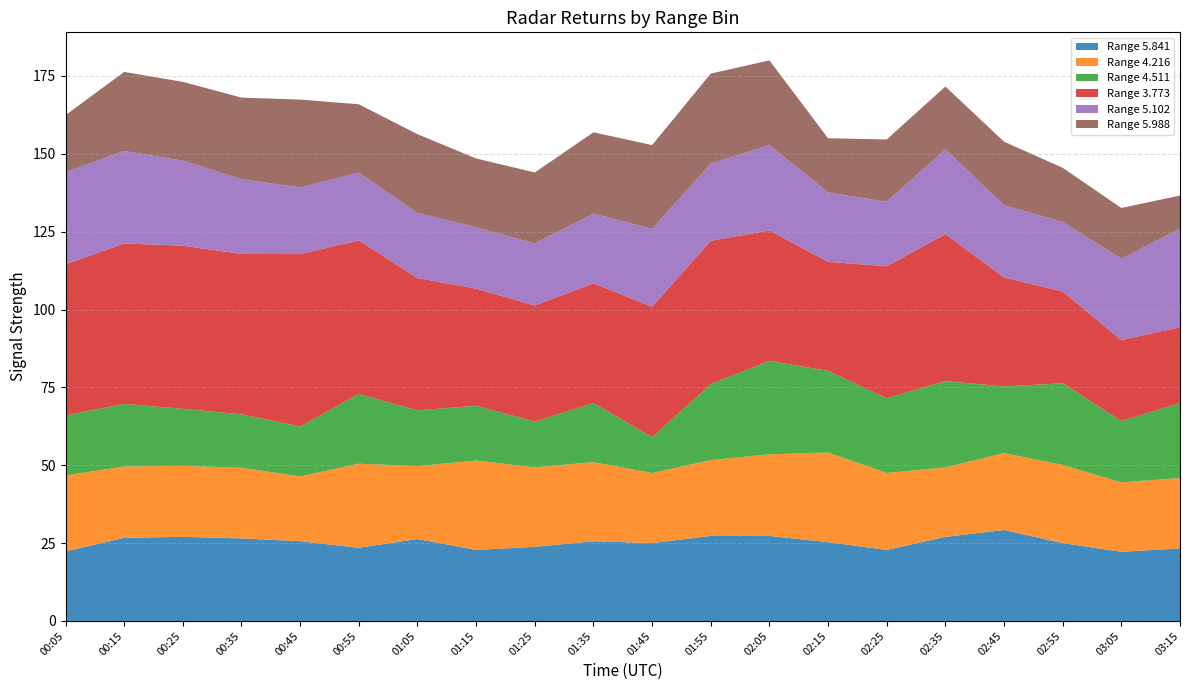

What is the total value across all series at 01:15?

148.5